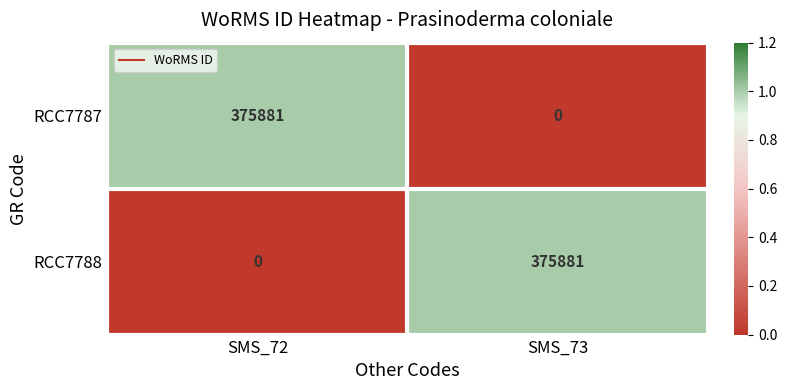

What is the maximum value shown in the chart?

375881